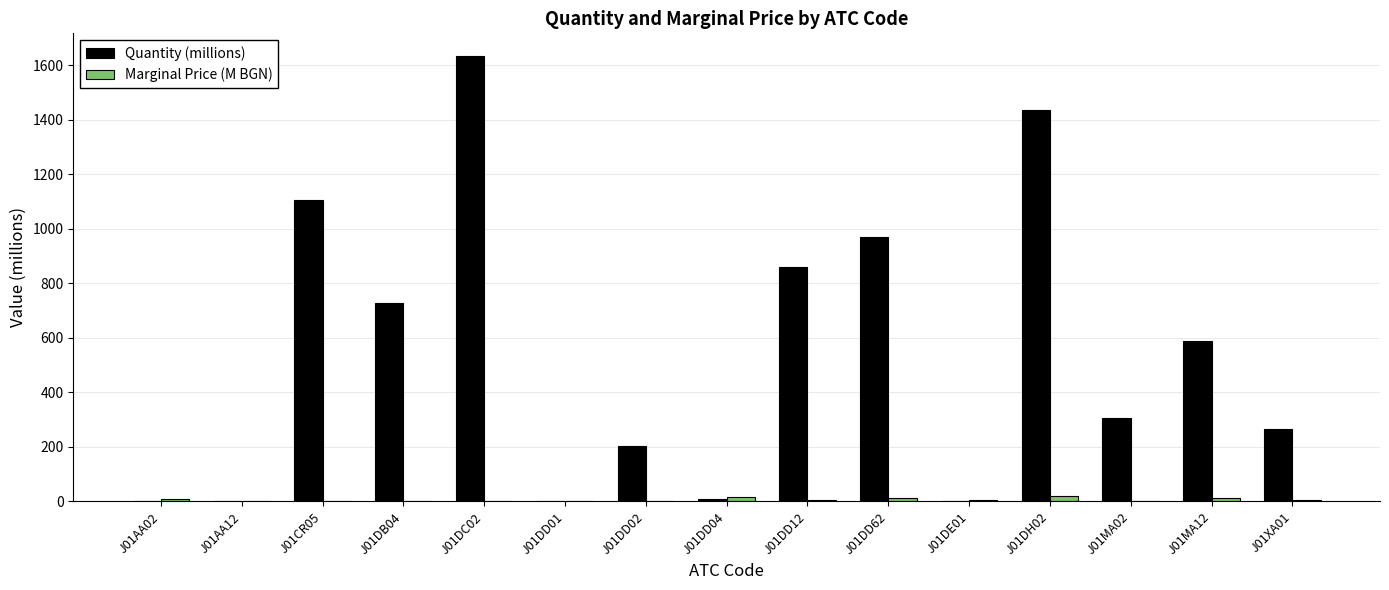

Where is Quantity (millions) nearest to the value 817?

J01DD12